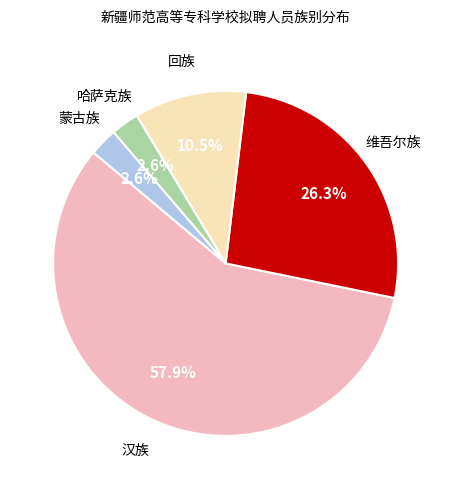

How many slices are in this pie chart?

5